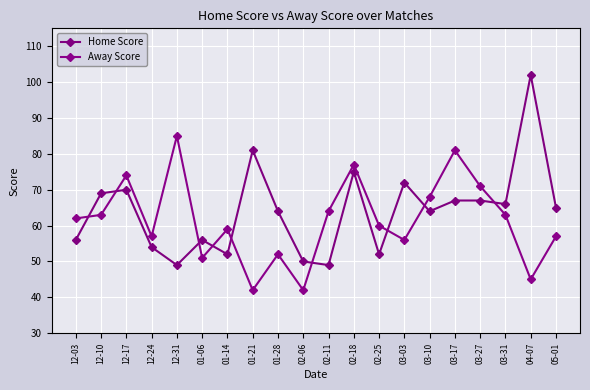

How many times do Away Score and Home Score cross each other?

9